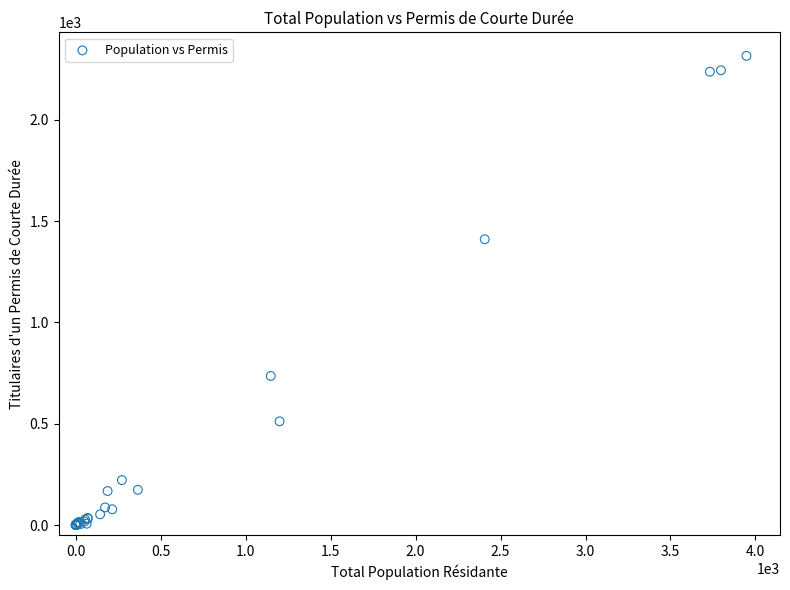

What Y value in the scatter plot is closest to 1158?

1411